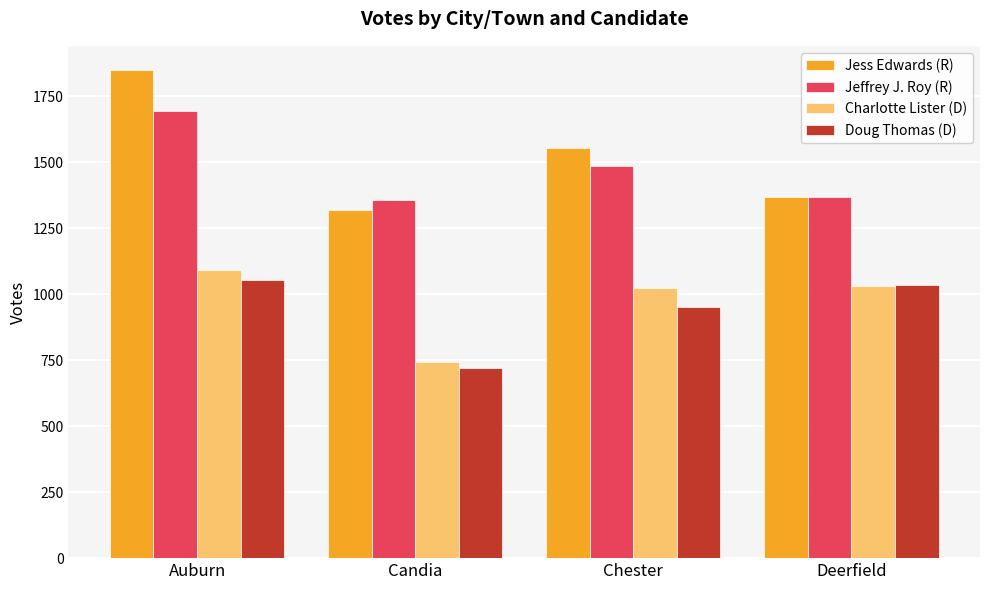

What is the average value of the Jess Edwards (R) series?

1522